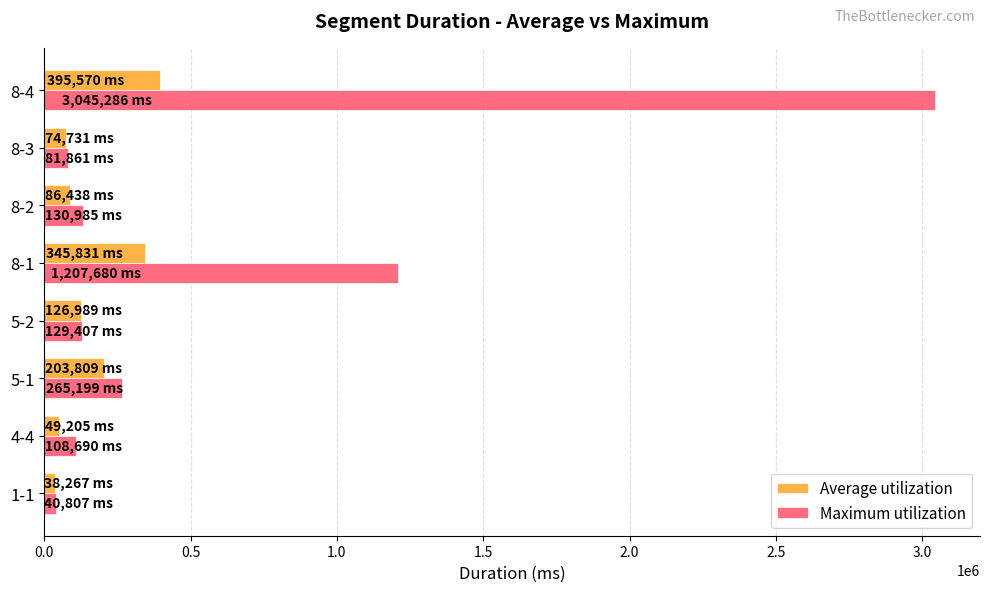

How many values in the Average utilization series are below 126989?

4